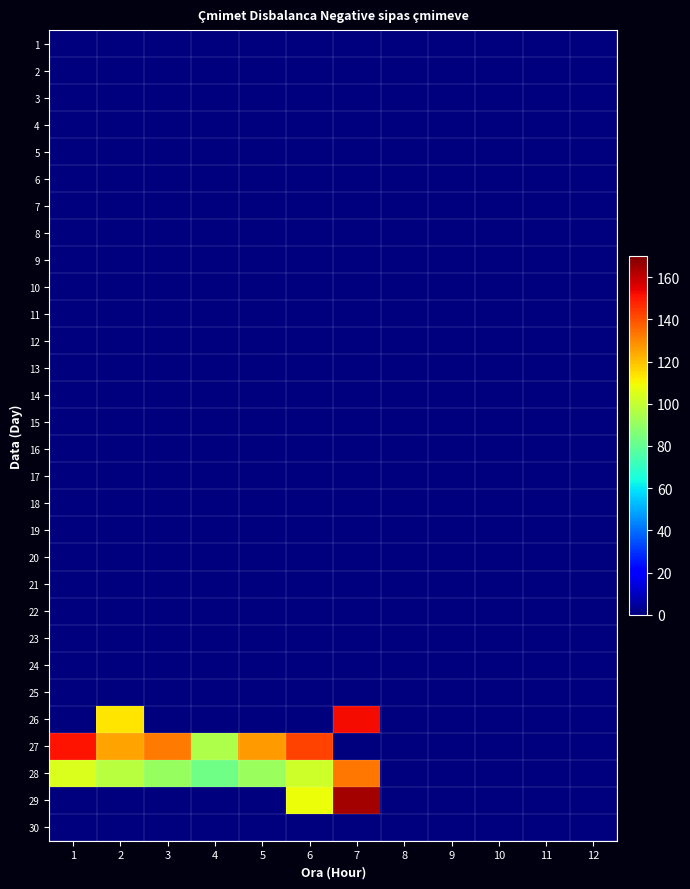

At how many categories does at least one series exceed 64?

7